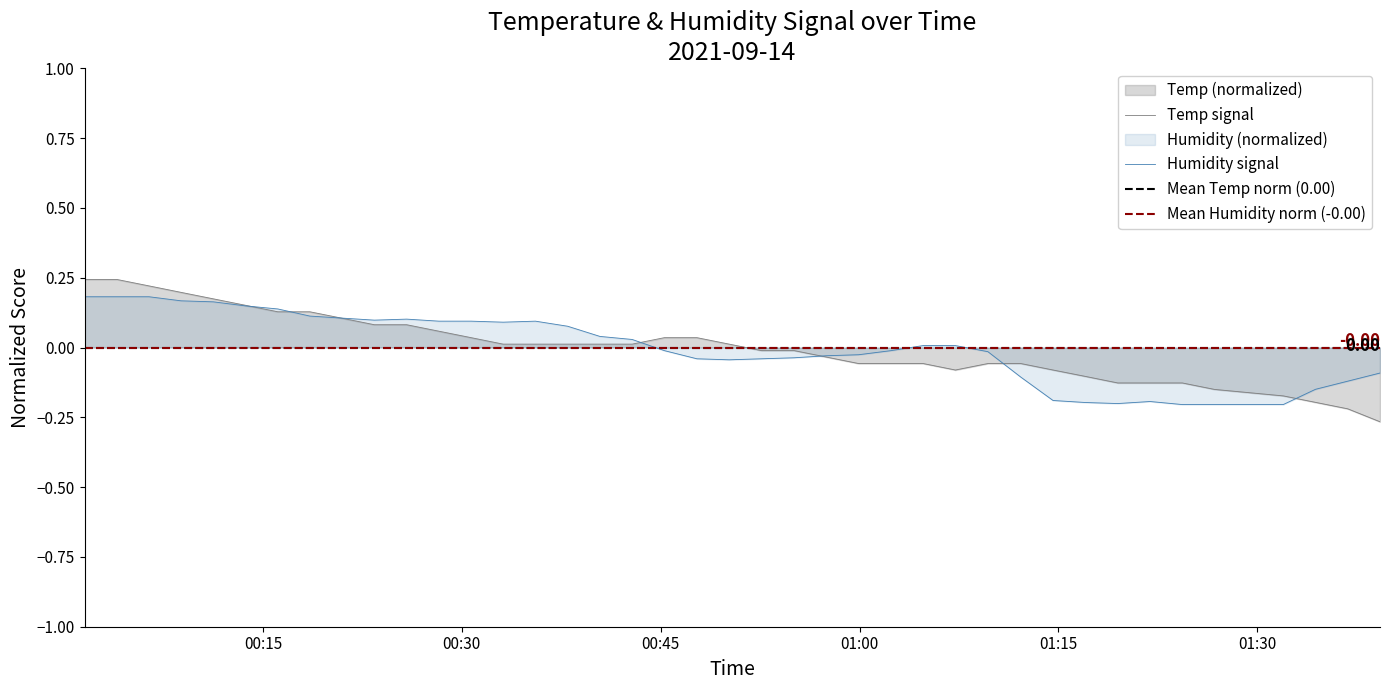

What position from the left is 00:15?

1